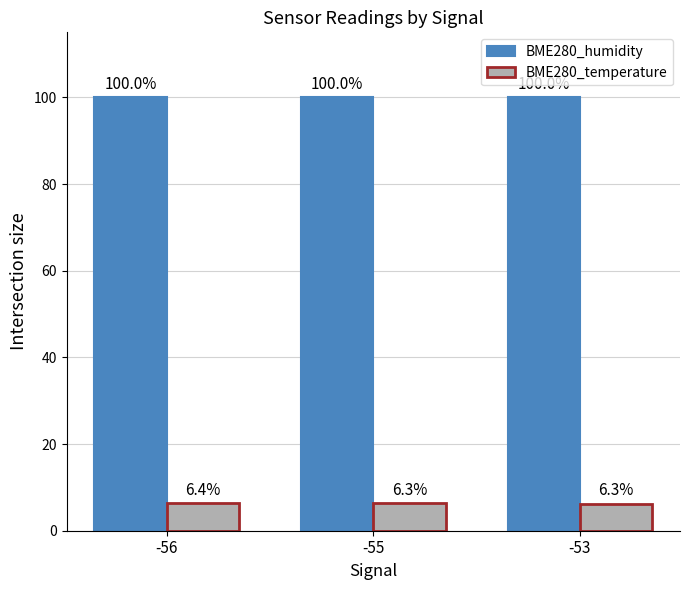

Rank the series at -53 from highest to lowest value.

BME280_humidity, BME280_temperature